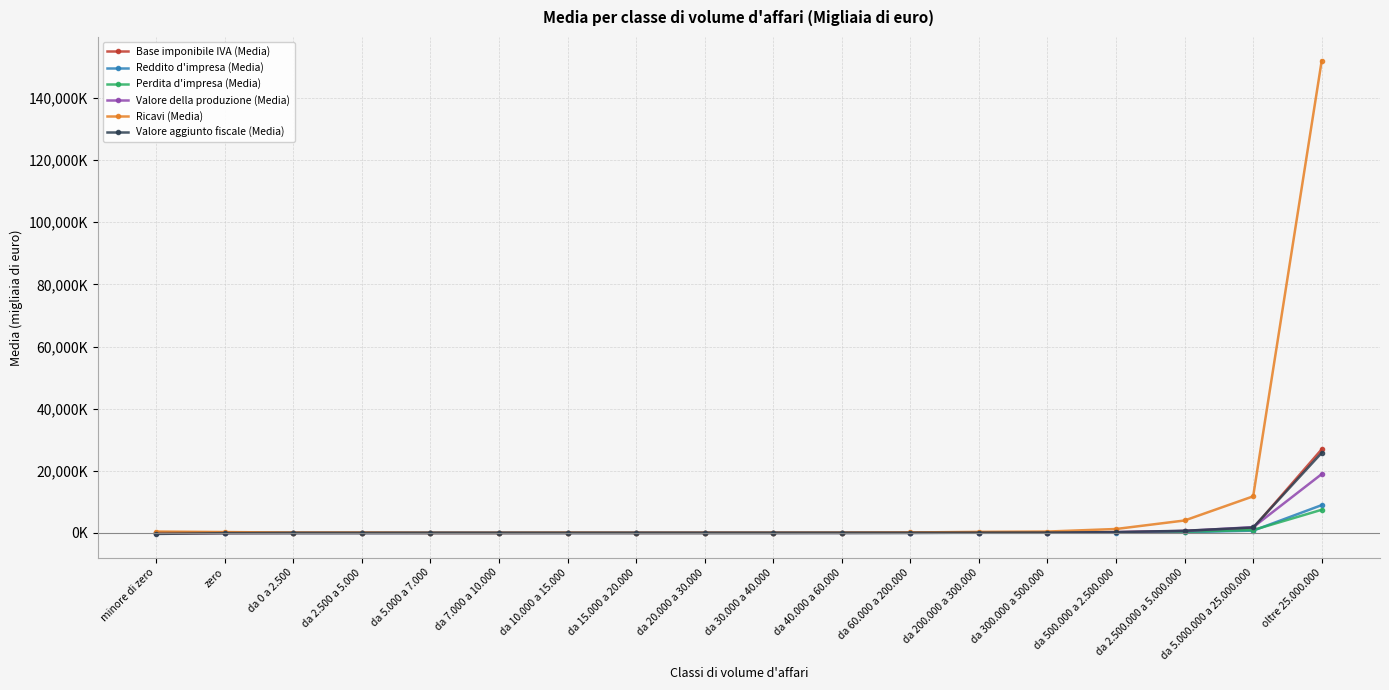

Does the chart have visible grid lines?

Yes